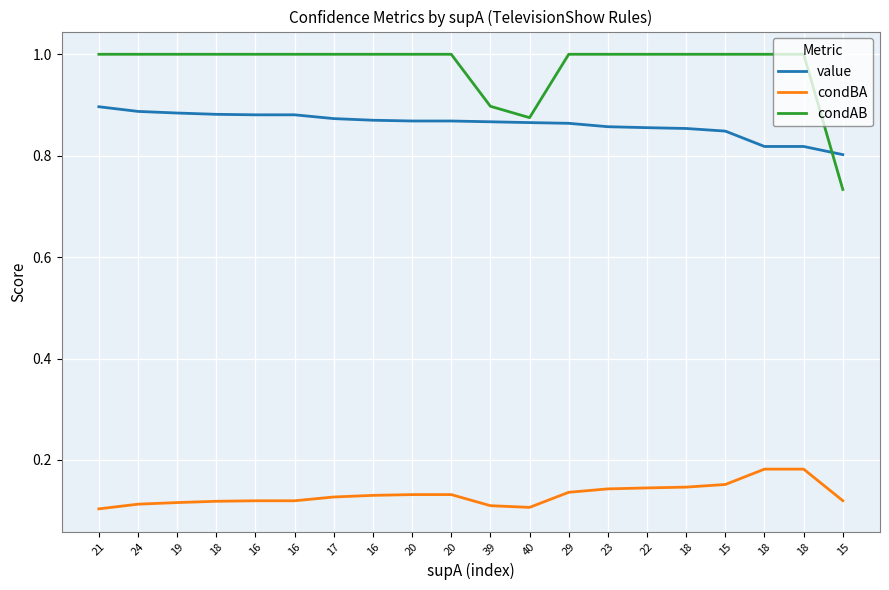

True or false: condAB has more than 2 points higher than both neighbors.

False